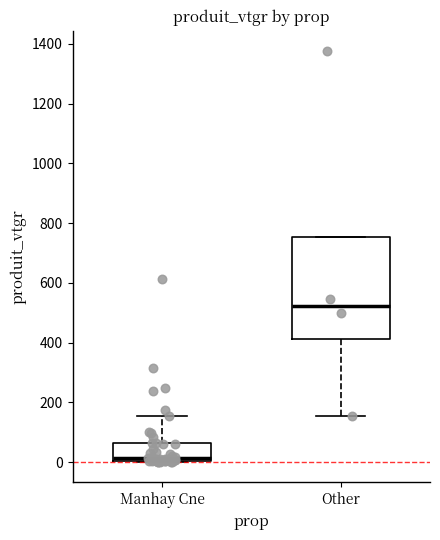

Reading left to right, transcribe this box plot: for each box, give where its median line is, the range the box spans, and where its two whiskers end, as read against the y-axis. The values are not printed on the chart, so give them approximately, as read against the axis.

Manhay Cne: median 20, box 0 to 60, whiskers 0 to 160
Other: median 520, box 420 to 760, whiskers 160 to 760